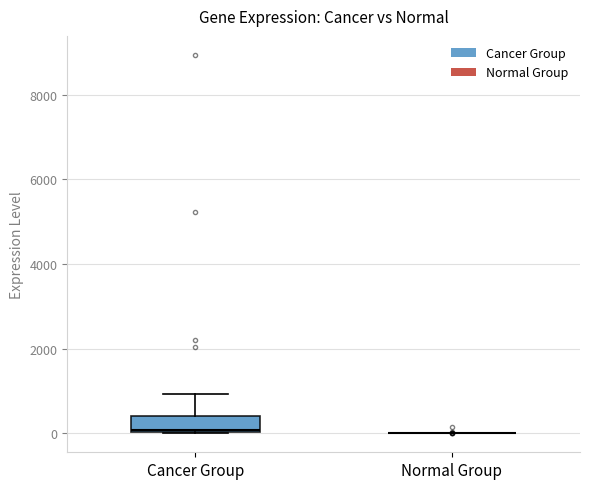

Reading left to right, transcribe this box plot: for each box, give where its median line is, the range the box spans, and where its two whiskers end, as read against the y-axis. The values are not printed on the chart, so give them approximately, as read against the axis.

Cancer Group: median 0, box 0 to 400, whiskers 0 to 1000
Normal Group: box collapsed to a line at 0, whiskers 0 to 0